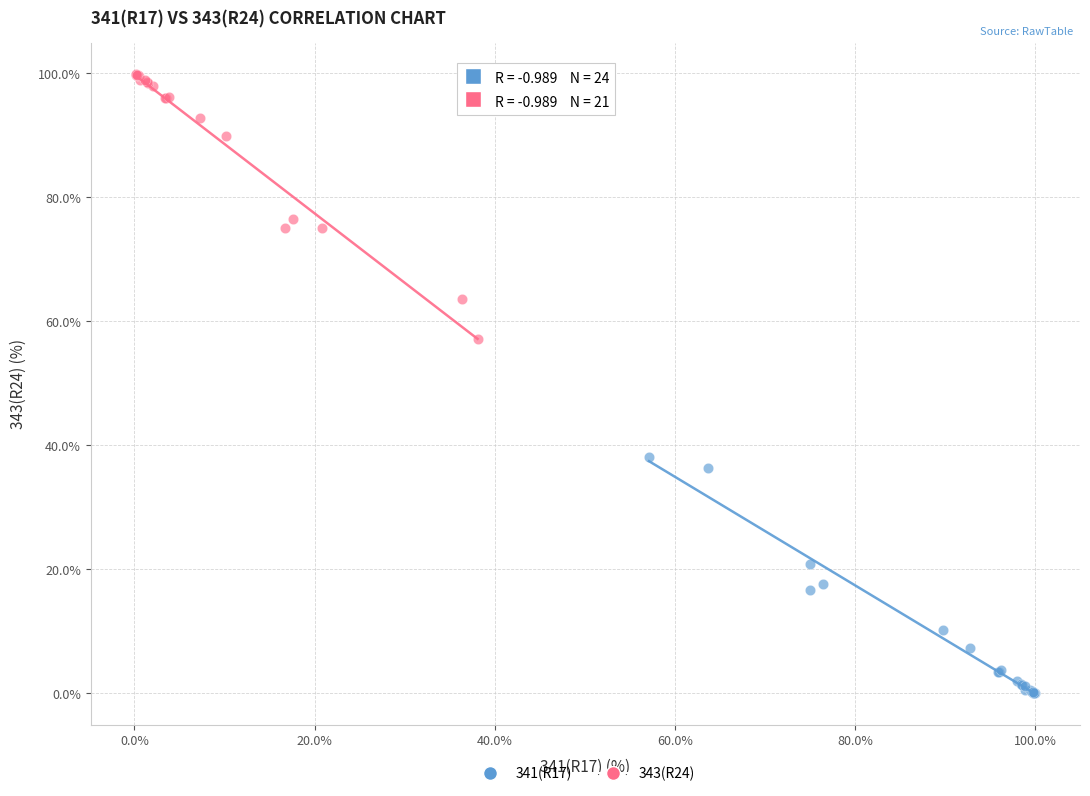

Which series contains the lowest Y value?

341(R17)